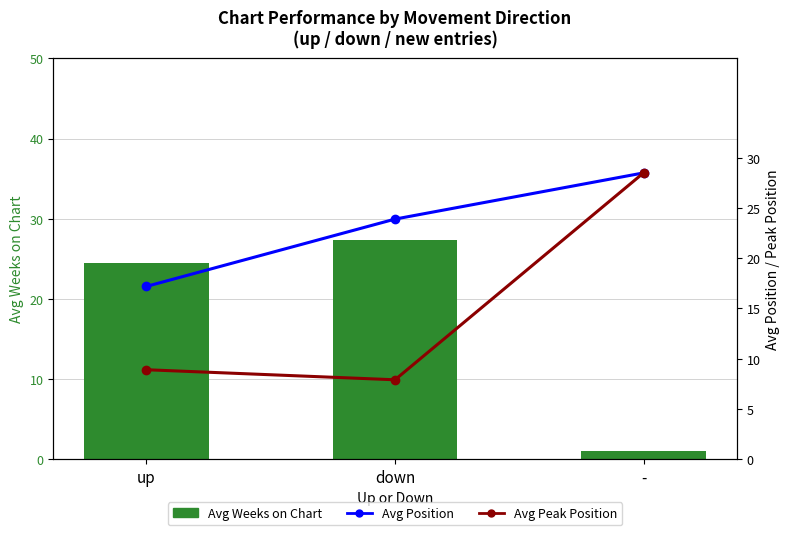

What is the value of the Avg Peak Position bar at the 3rd from the left?

28.5